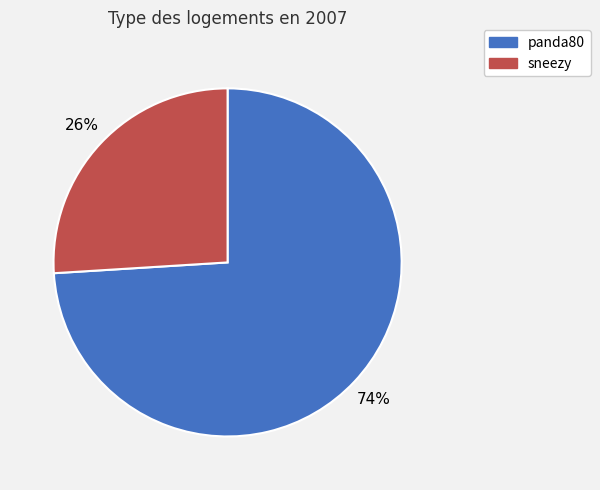

To the nearest percent, what percentage of the pie is panda80?

74%